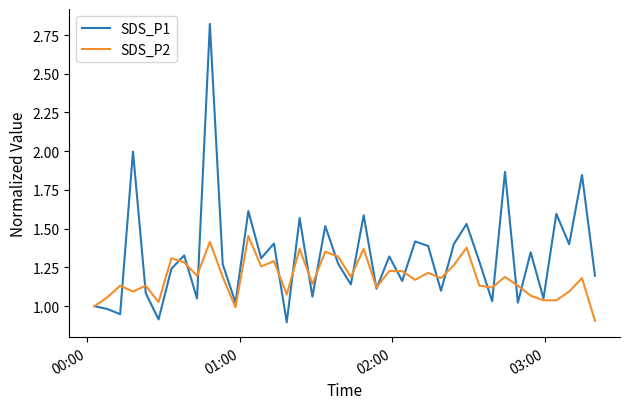

List the series in order of their overall mean, highest first.

SDS_P1, SDS_P2